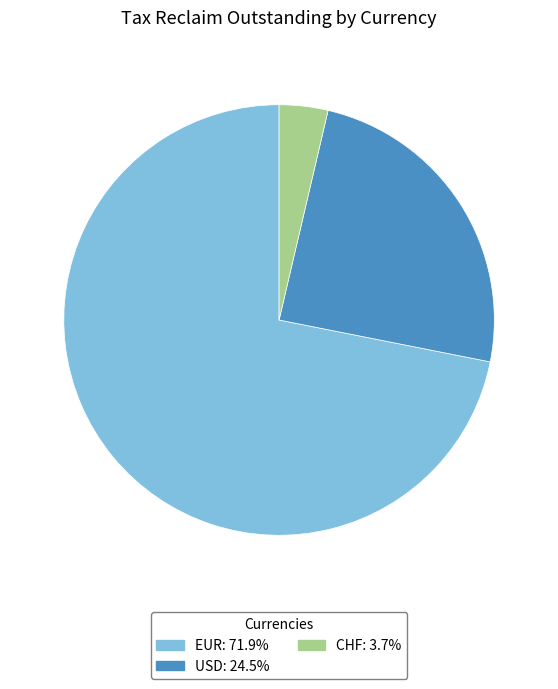

How many segments does this pie chart have?

3